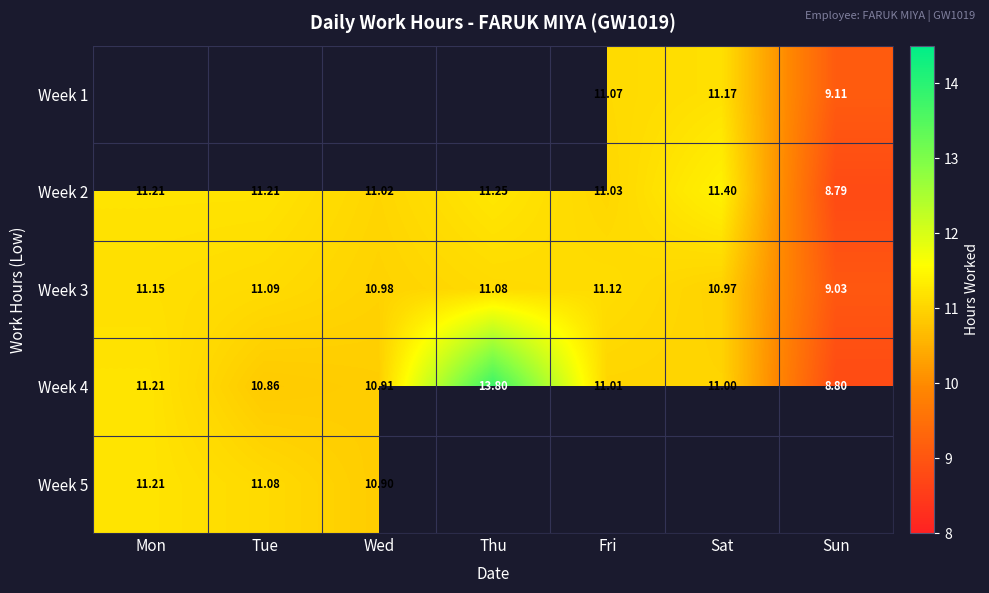

What is the difference between the second highest and second lowest values in the Week 2 series?

0.2